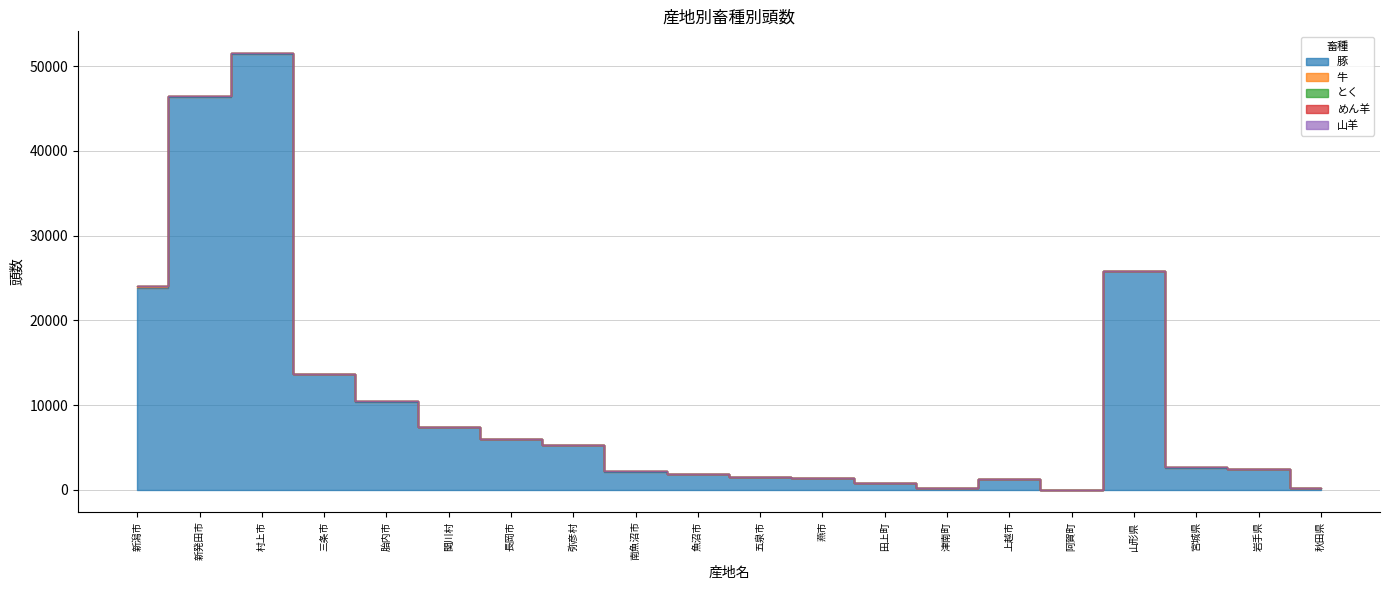

What is the spread (max minus min) of values at 津南町?

251